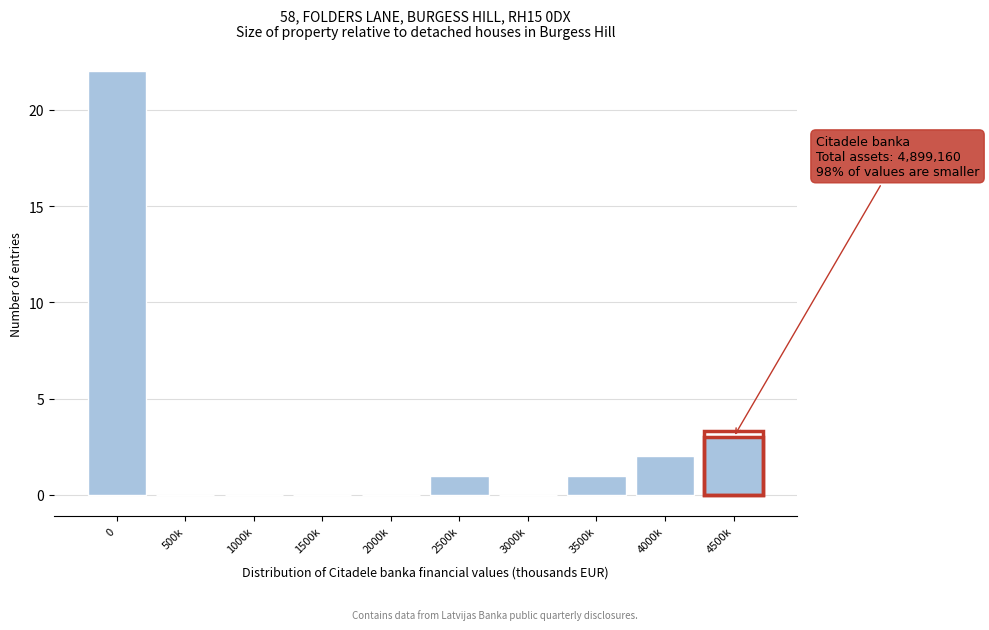

Reading right to left, what are all the values shown in this chart?

4500k=3	4000k=2	3500k=1	3000k=0	2500k=1	2000k=0	1500k=0	1000k=0	500k=0	0=22